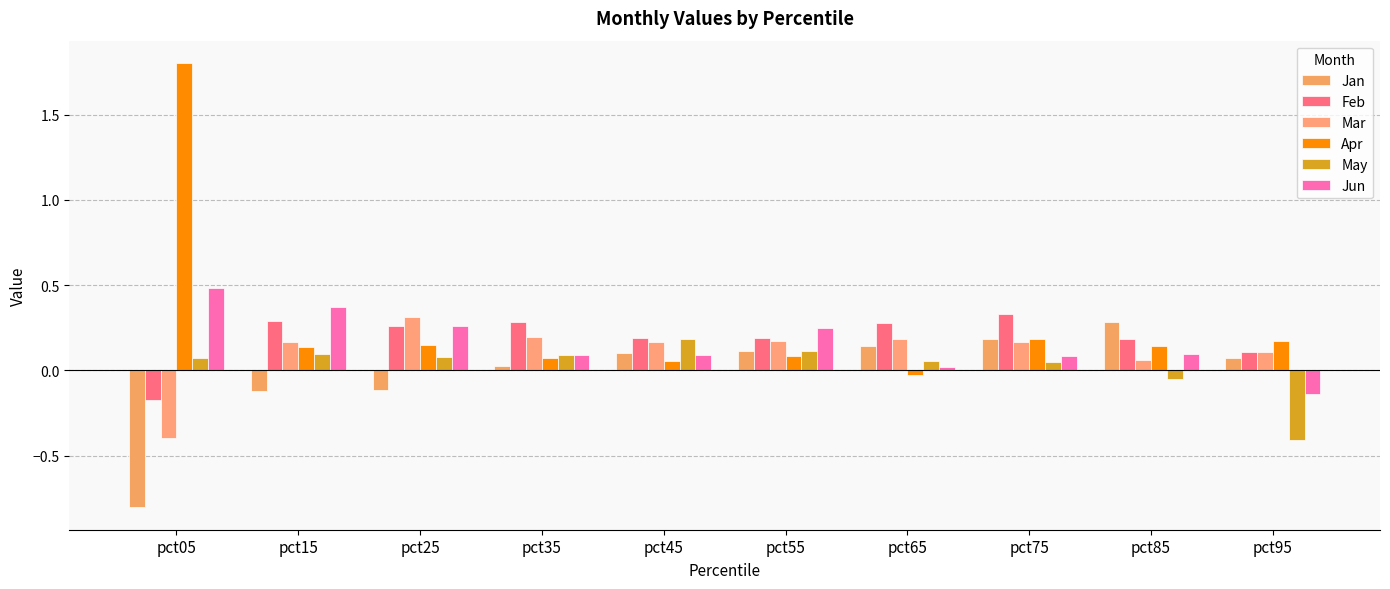

How many values in Jun are above zero?

9